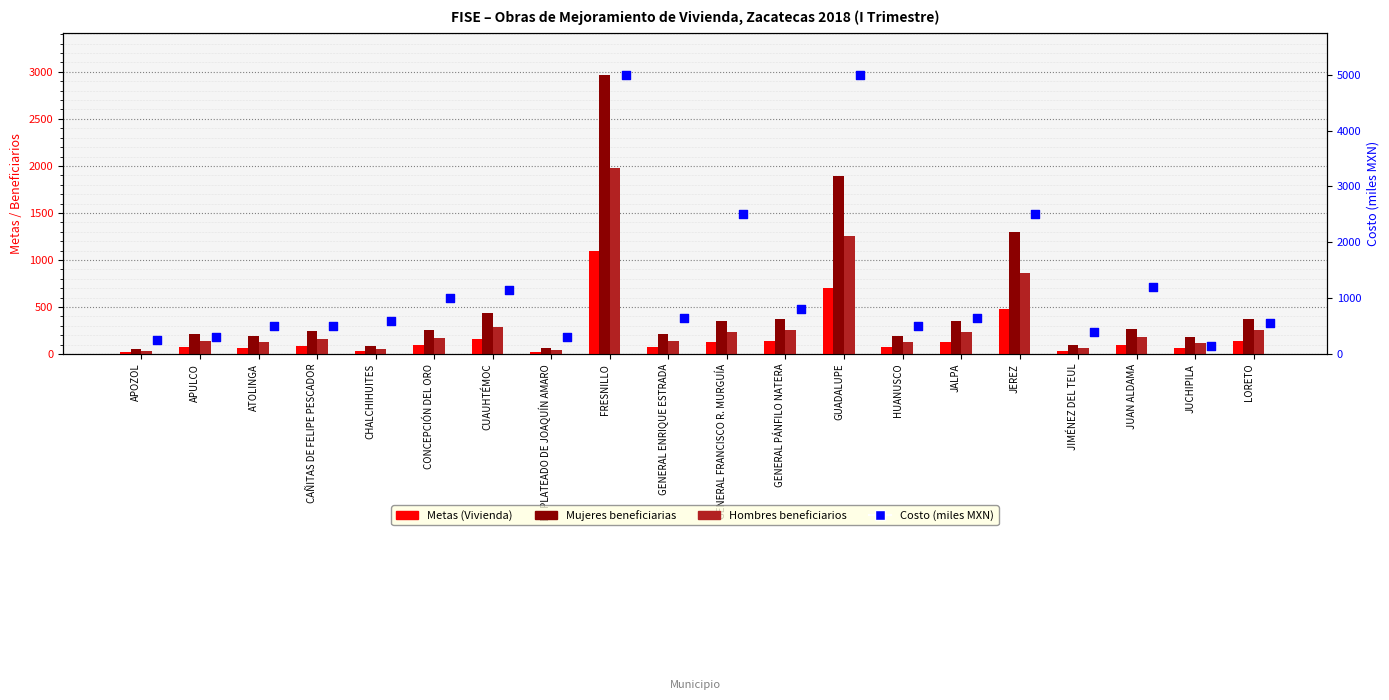

Which series has the largest total across all categories?

Costo (miles MXN)